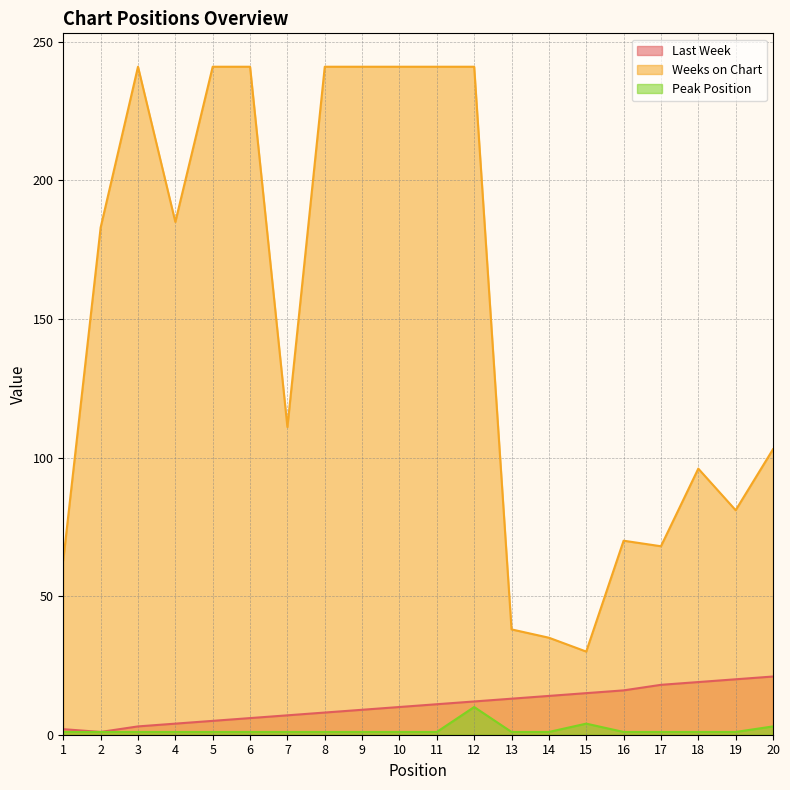

What value does the Weeks on Chart series have at 11, to the nearest 5?

240